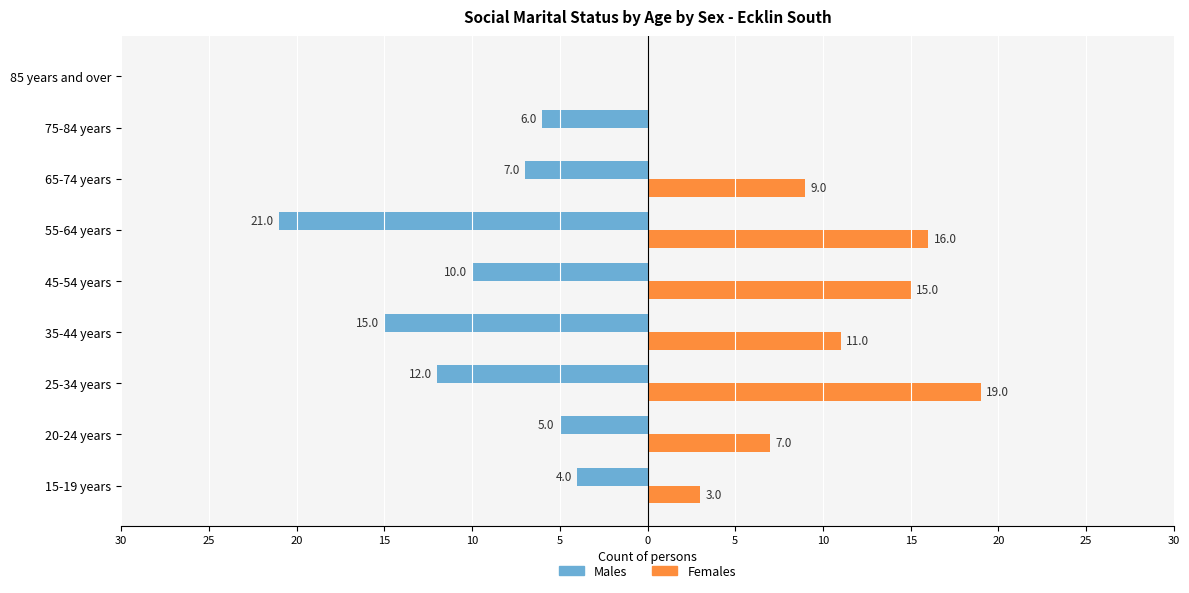

What are all the series names shown in the legend?

Males, Females